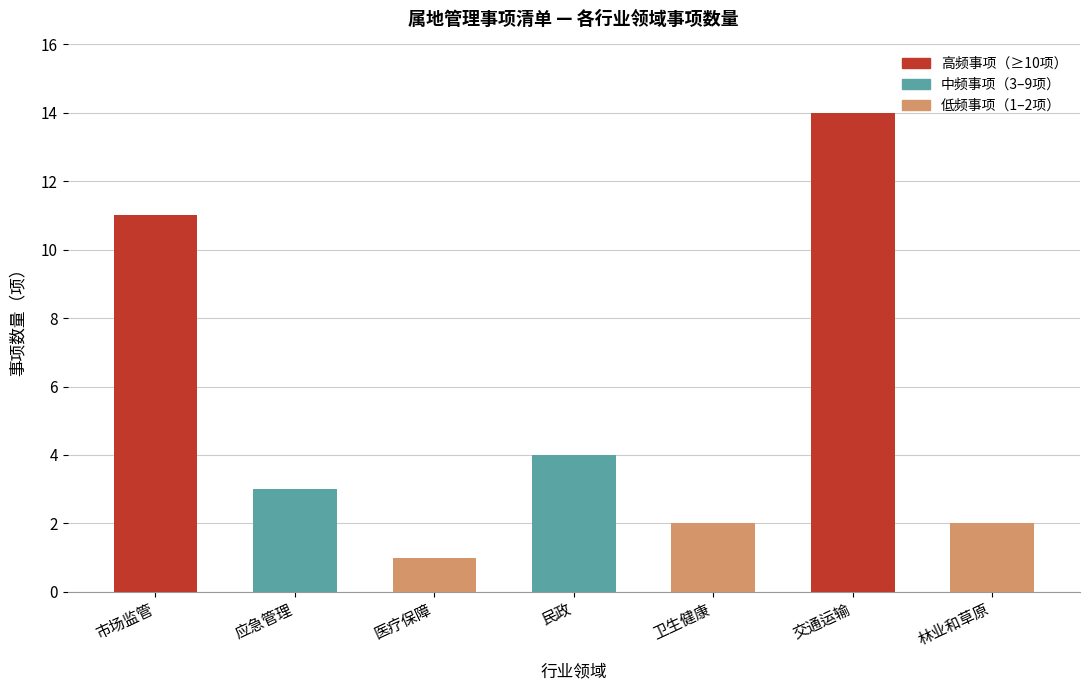

What is the change in value from 卫生健康 to 交通运输?

+12